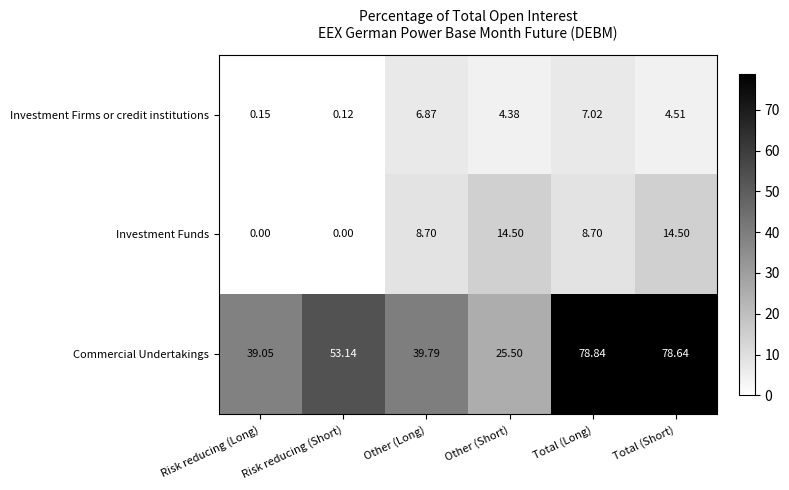

What is the maximum value shown in the chart?

78.8